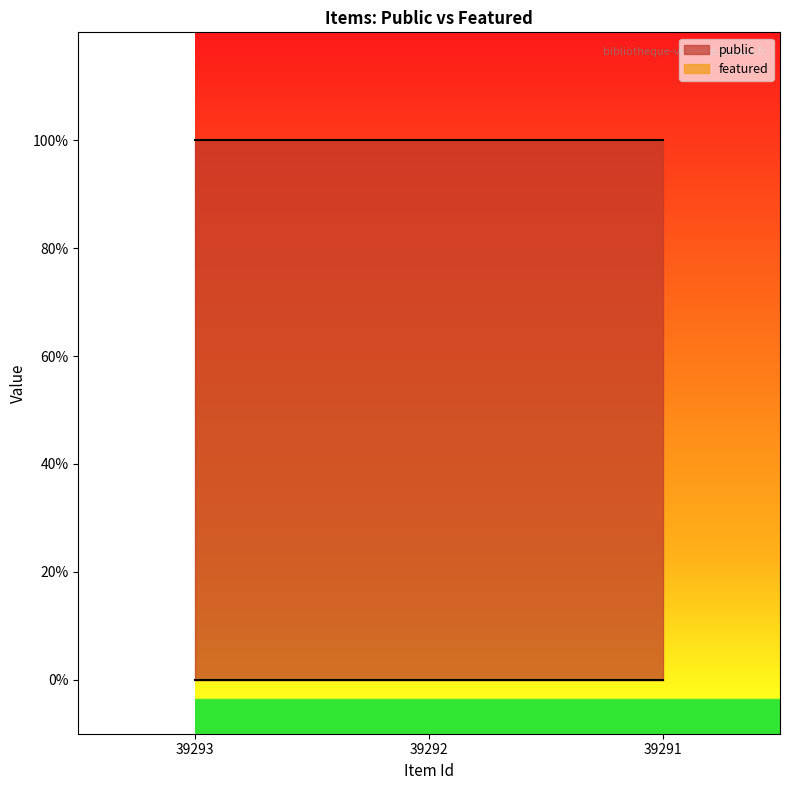

What is the sum of the public values at 39291 and 39293?

2